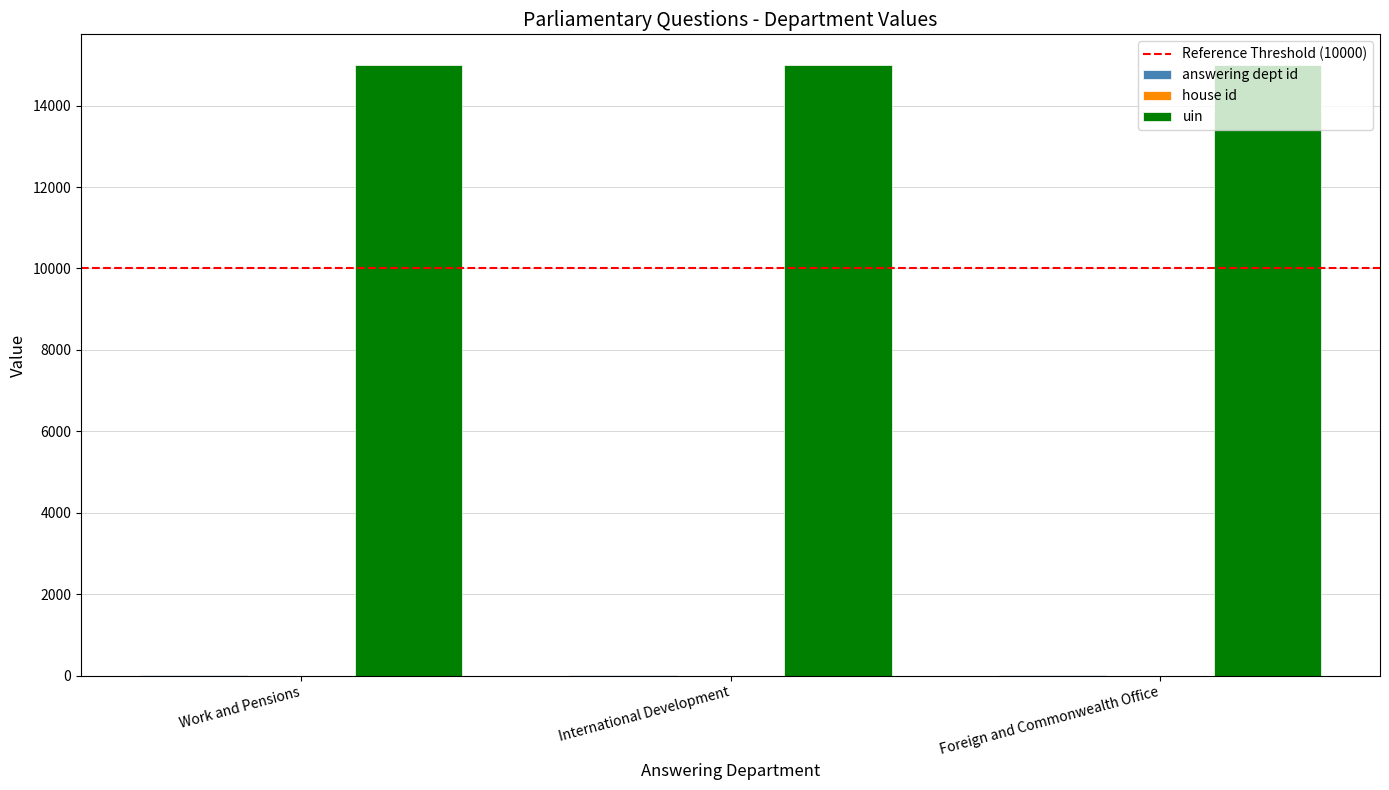

What is the total value across all series at Foreign and Commonwealth Office?

15017